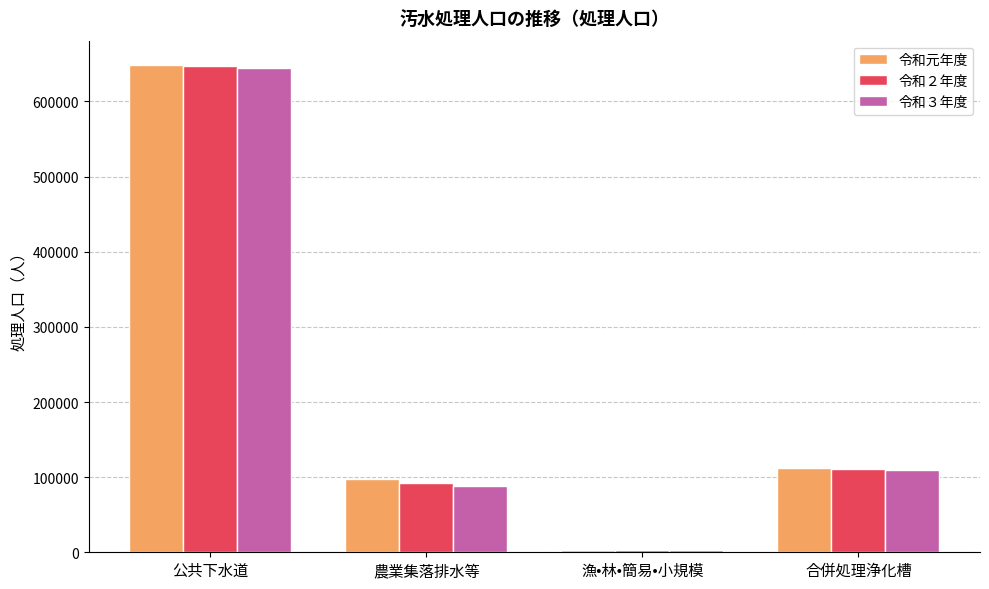

At which label is 令和２年度 closest to 325032?

合併処理浄化槽